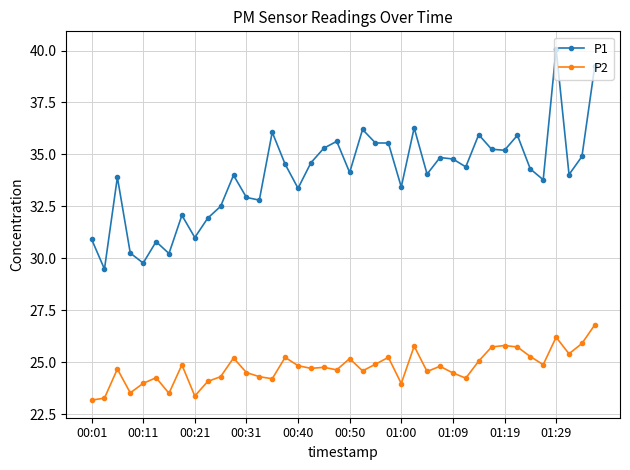

Which series has the widest spread of values?

P1